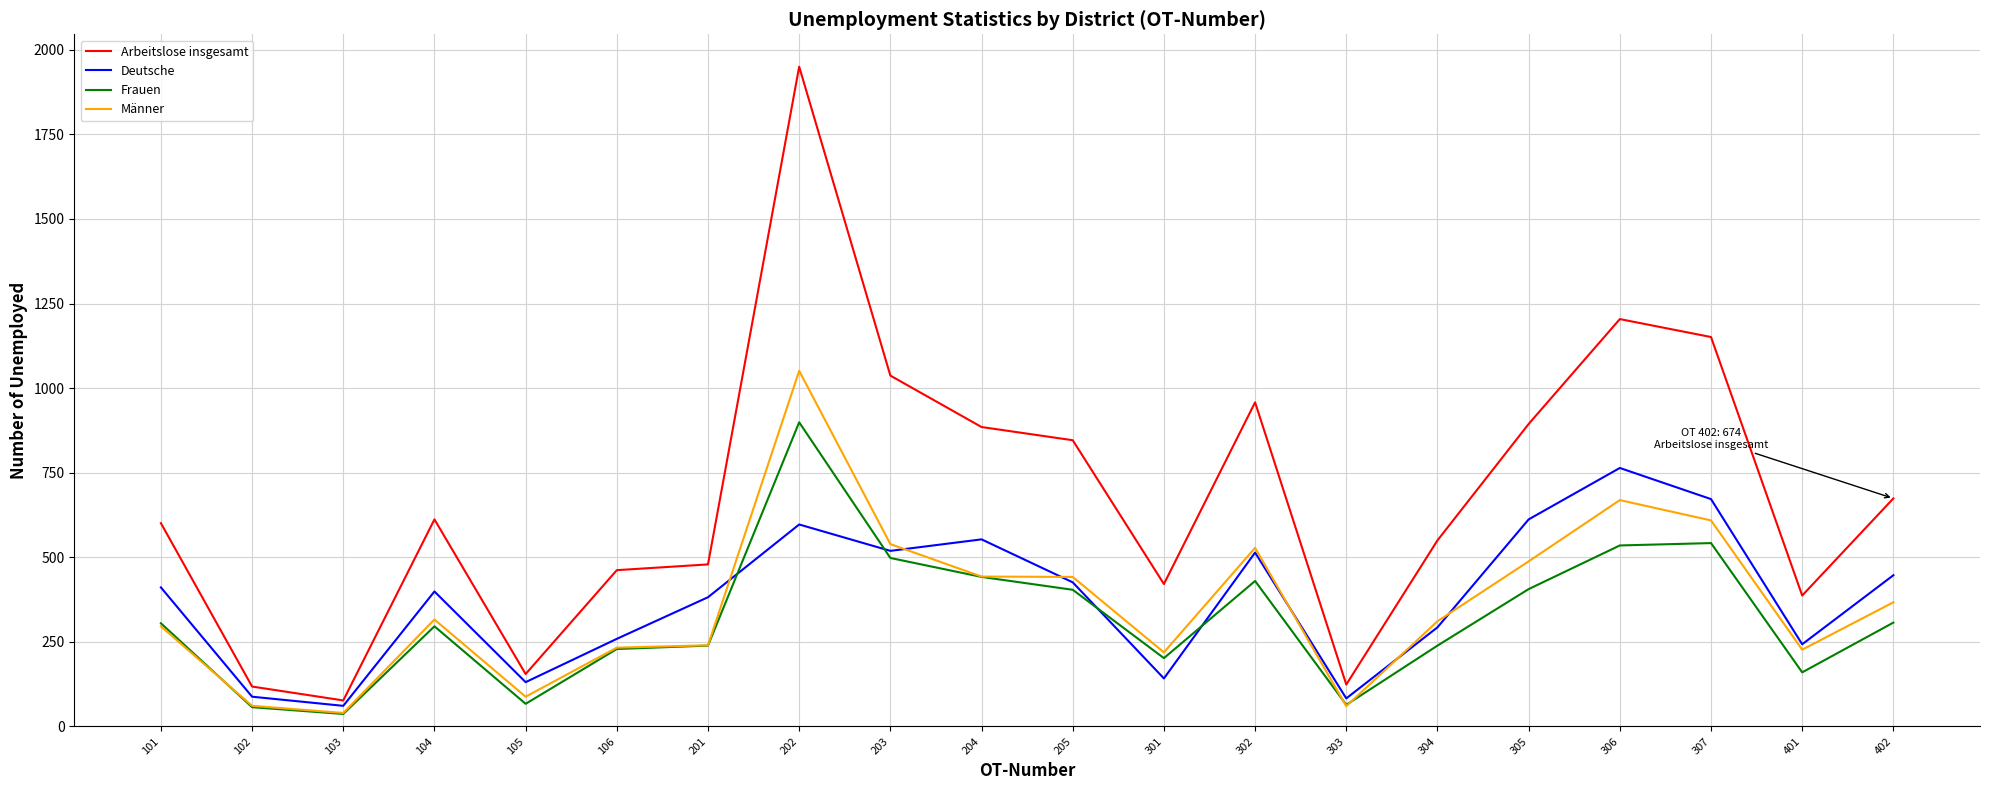

At how many categories does at least one series exceed 269?

16